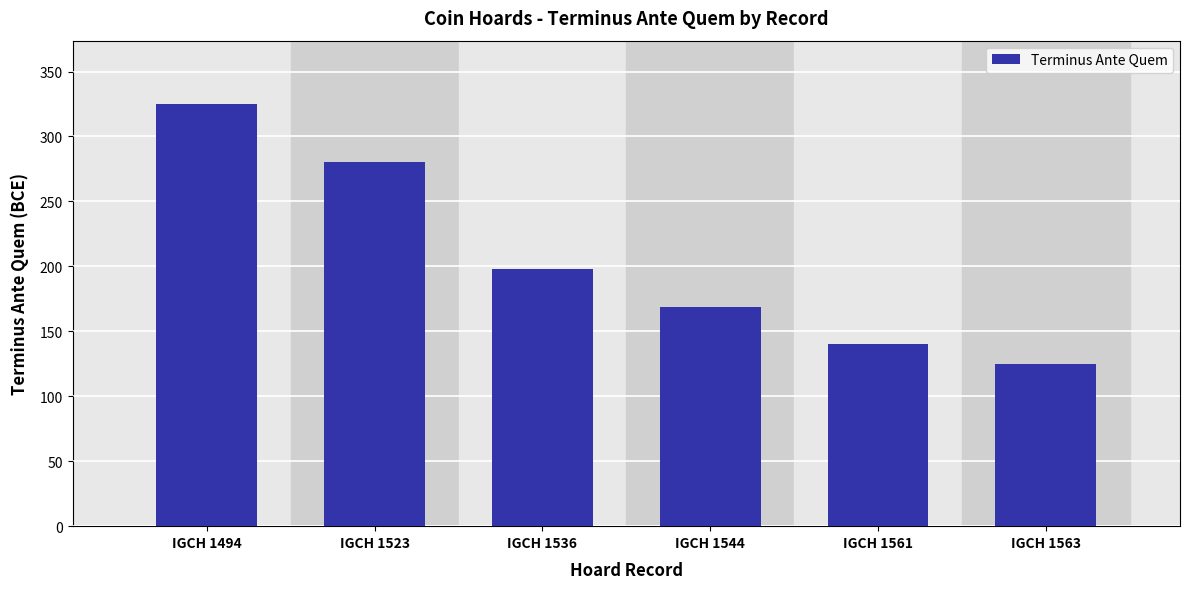

Is it true that the value at IGCH 1494 is 325?

True